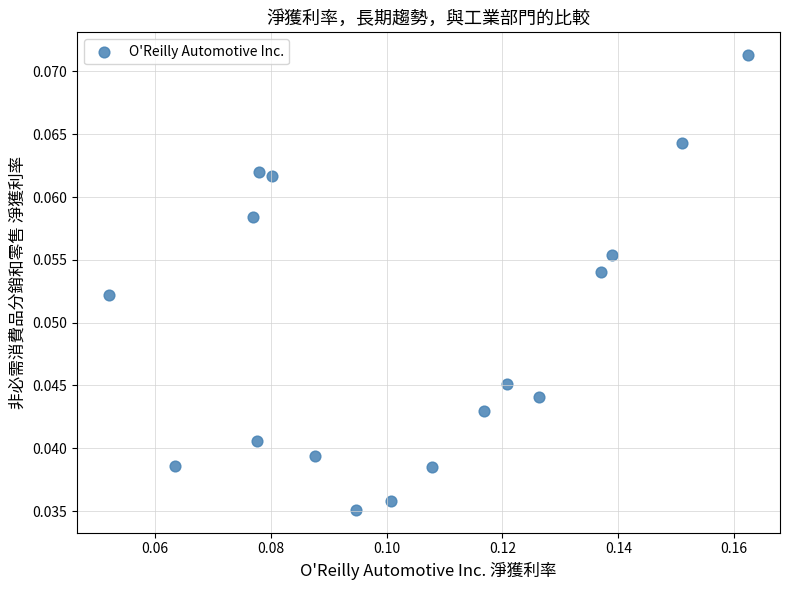

How many points are shown in the scatter plot?

17